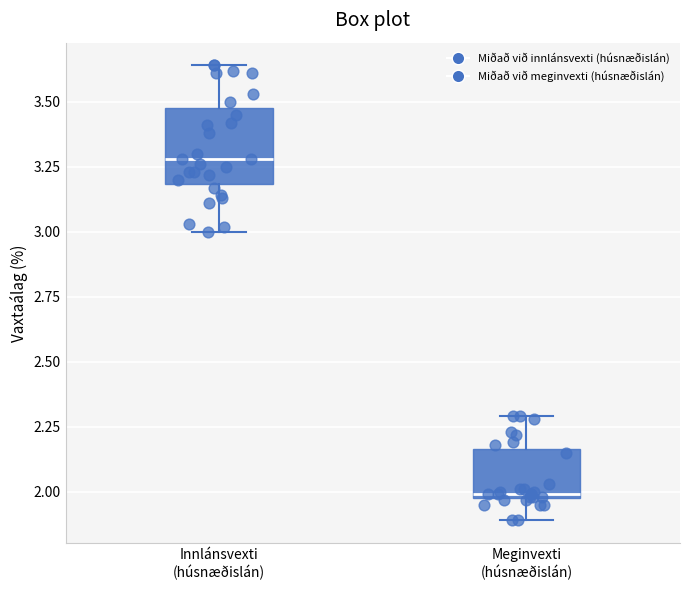

Reading left to right, transcribe this box plot: for each box, give where its median line is, the range the box spans, and where its two whiskers end, as read against the y-axis. The values are not printed on the chart, so give them approximately, as read against the axis.

Innlánsvexti (húsnæðislán): median 3.30, box 3.20 to 3.50, whiskers 3.00 to 3.65
Meginvexti (húsnæðislán): median 2.00, box 2.00 to 2.15, whiskers 1.90 to 2.30